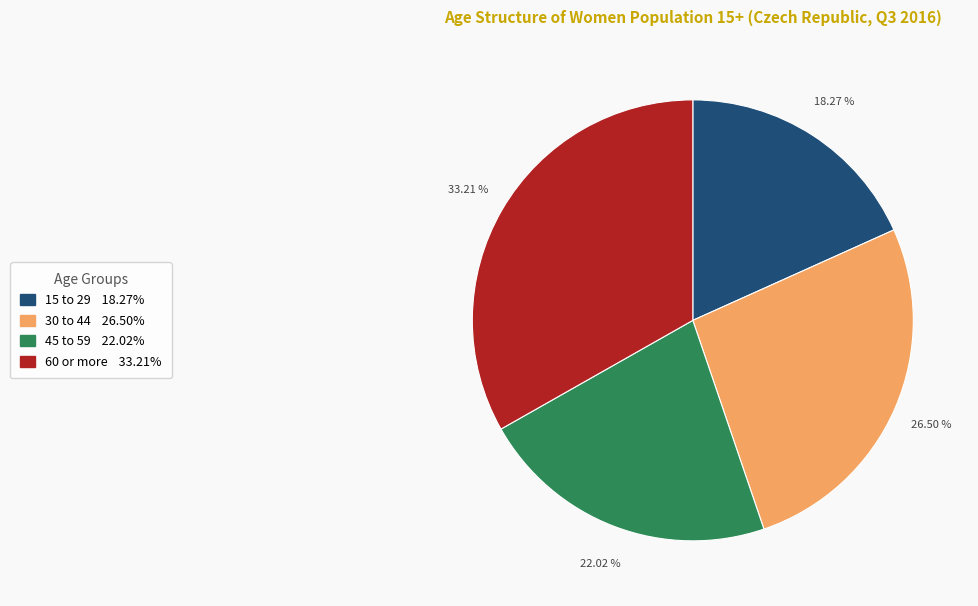

Which slice is the largest?

60 or more